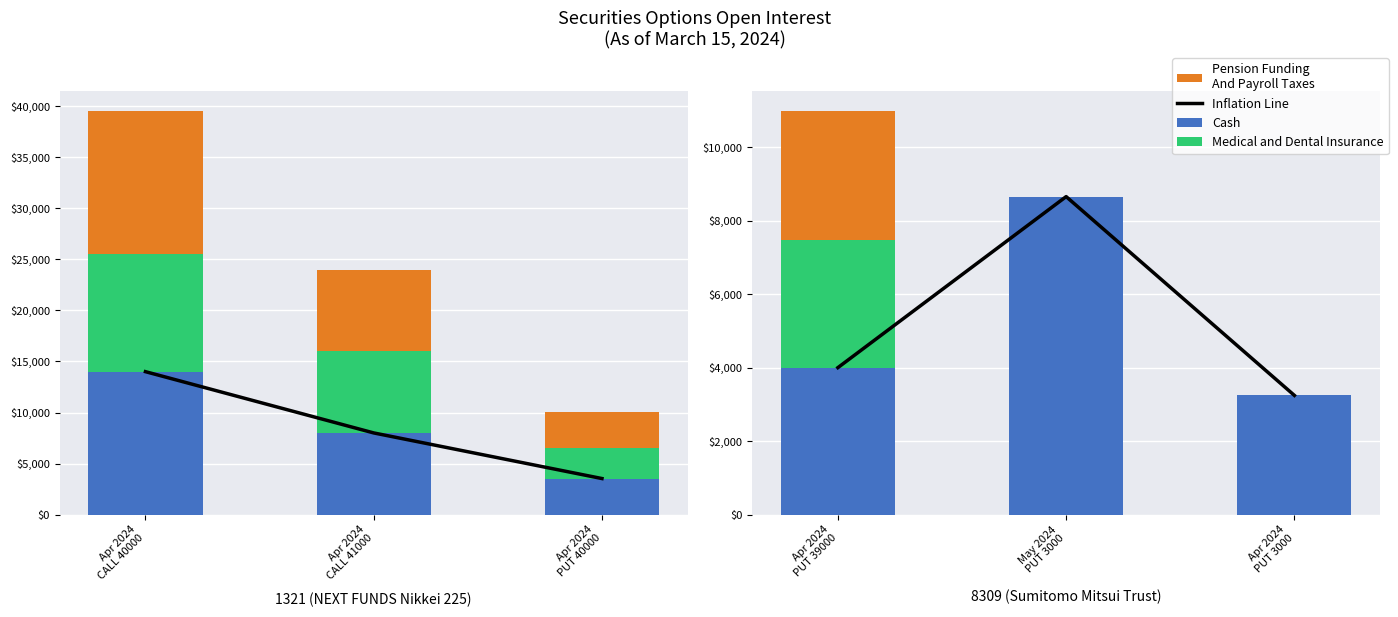

The Pension Funding
And Payroll Taxes series shows -1807 at May 2024 PUT 3000. True or false?

False